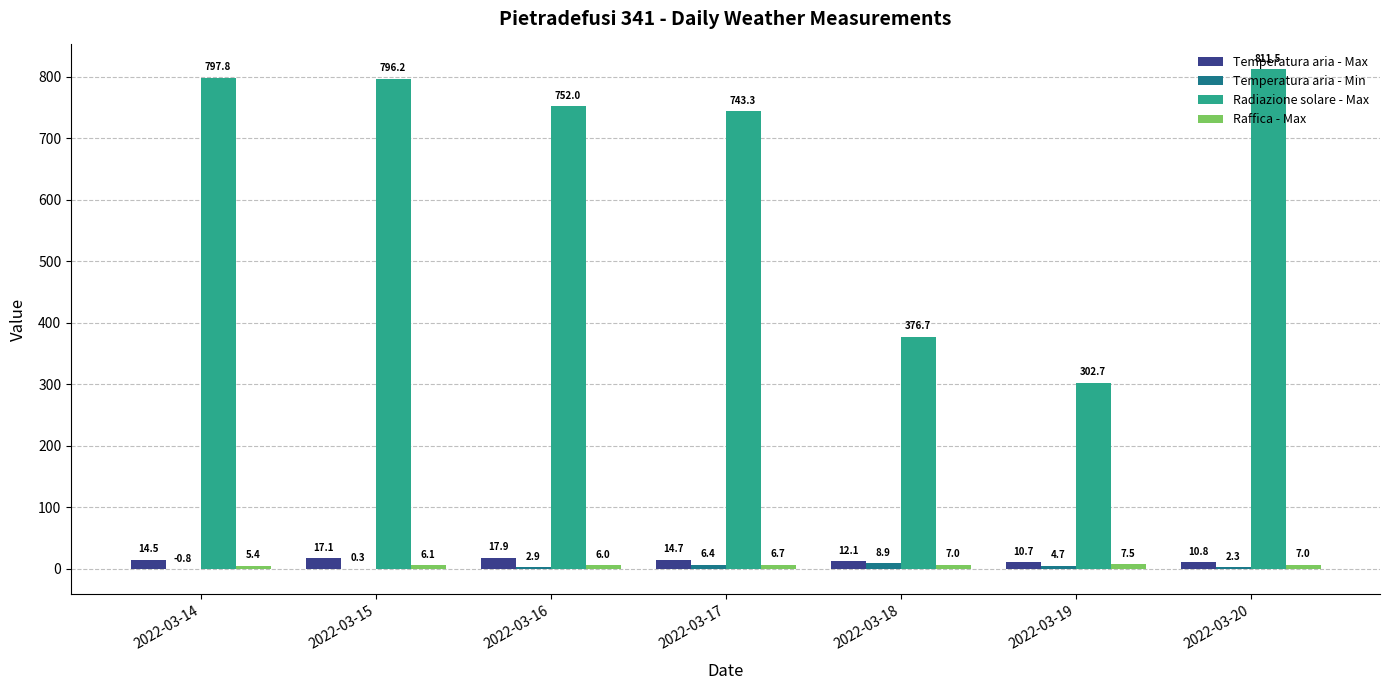

How many groups of bars are there?

7